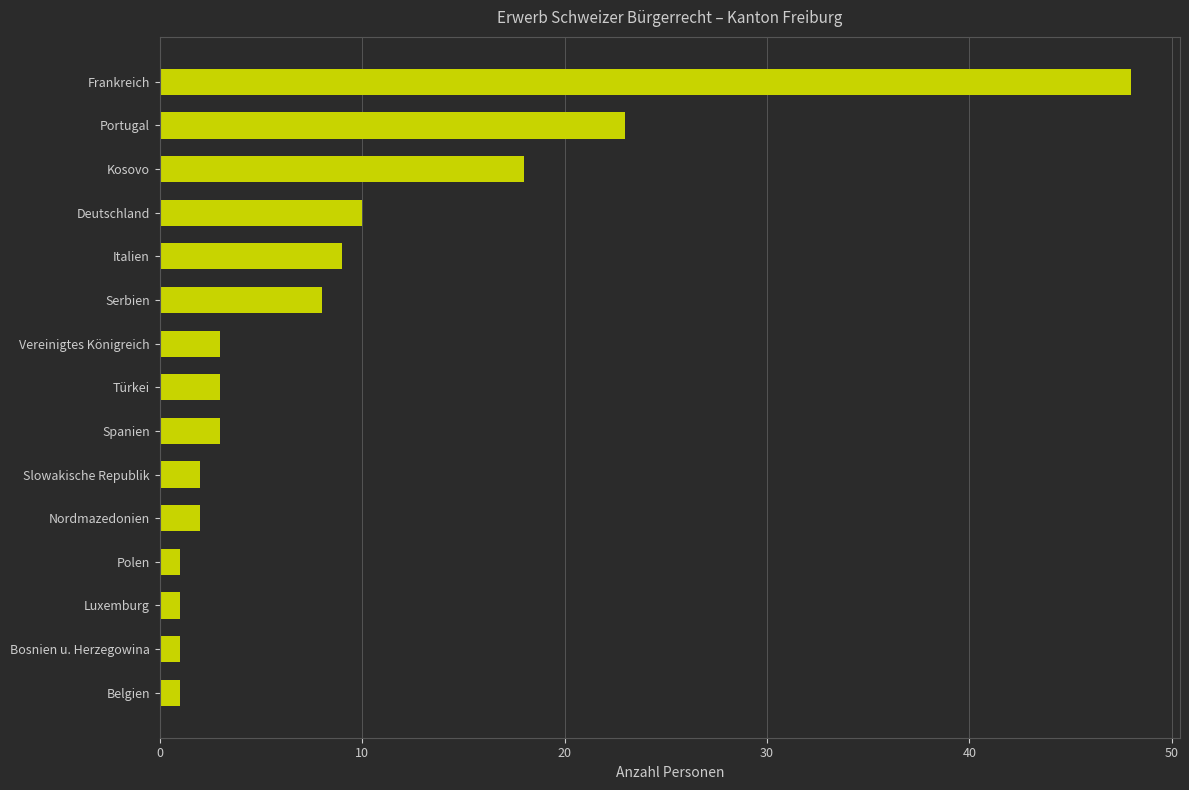

What is the average value?

9